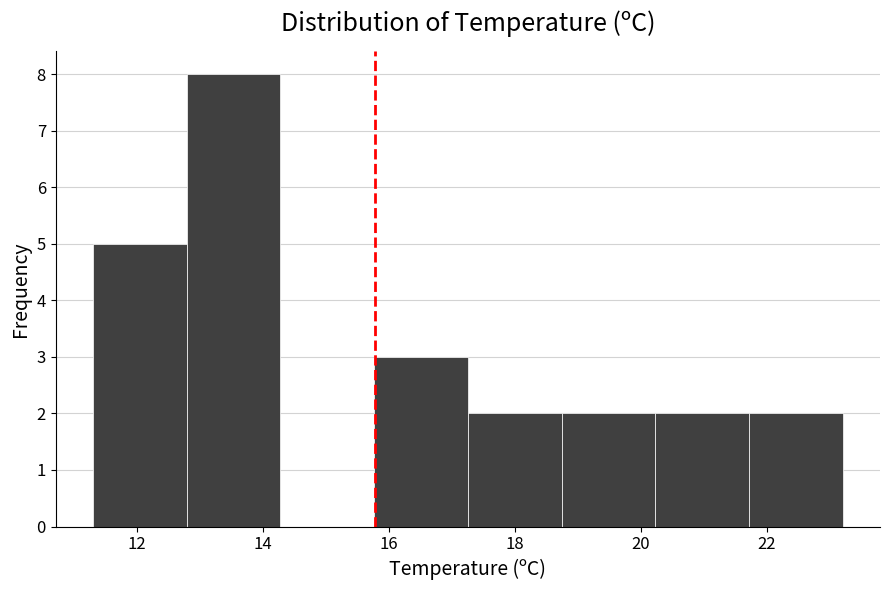

Reading left to right, transcribe this chart: for each bar, give the range it covers on the x-axis and its height. Neither the bar edges nor the heights are printed on the chart, so give them approximately, as read against the axes.

11.4 to 12.8: 5
12.8 to 14.2: 8
14.2 to 15.8: 0
15.8 to 17.2: 3
17.2 to 18.8: 2
18.8 to 20.2: 2
20.2 to 21.8: 2
21.8 to 23.2: 2